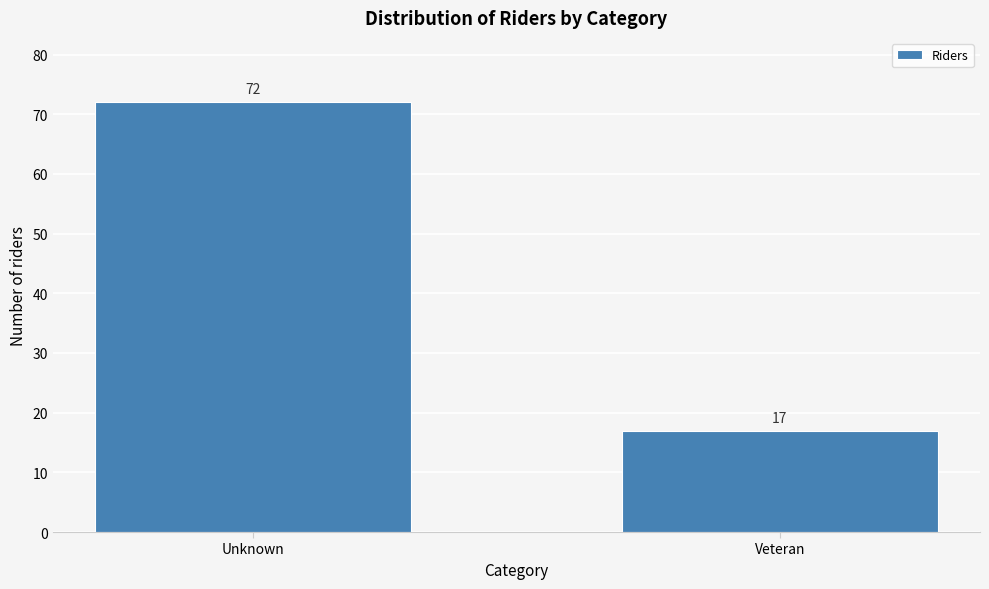

Reading left to right, extract all data points from this chart.

Unknown=72	Veteran=17